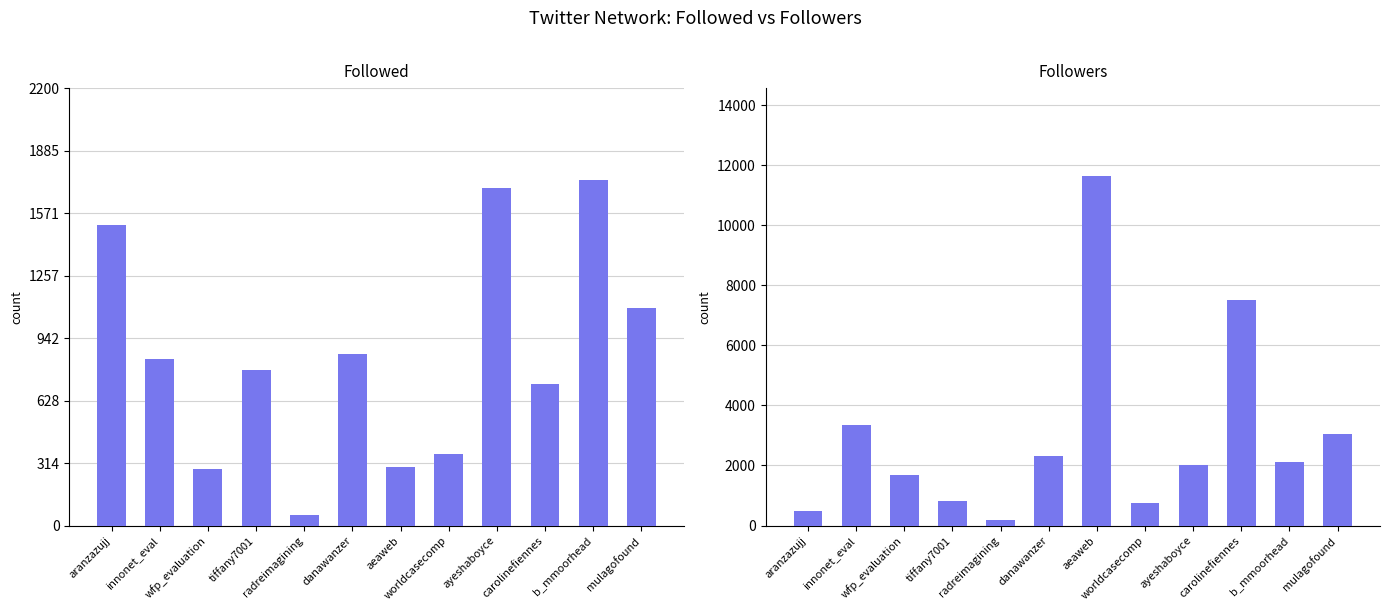

What is the average value of the Followers series?

2989